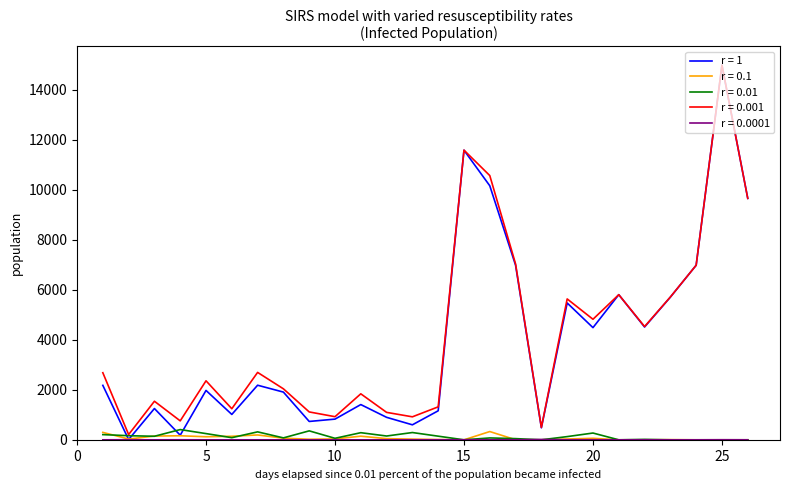

Which series has the largest total across all categories?

r = 0.001